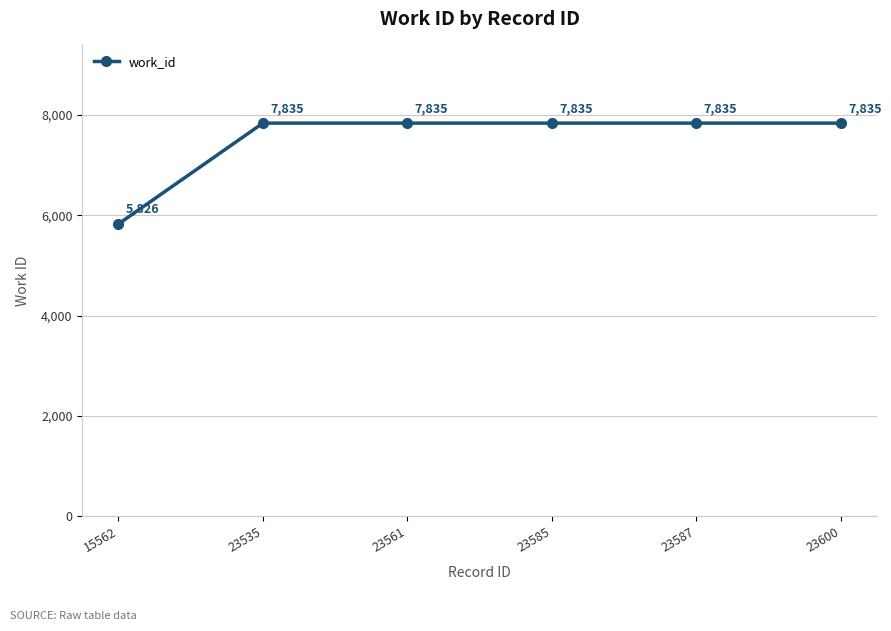

What is the value of the 1st point from the left?

5826